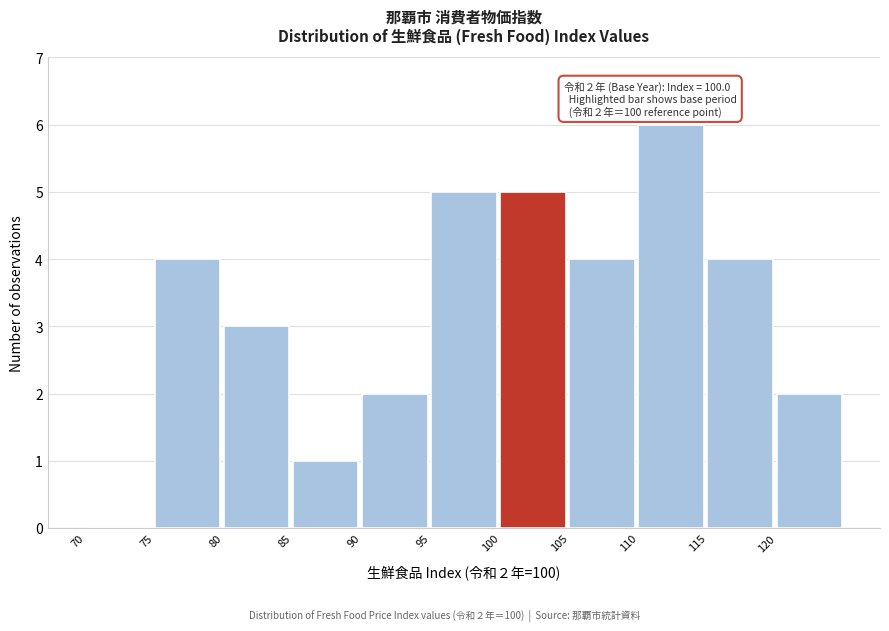

Which range on the x-axis has the tallest bar?

110 to 115